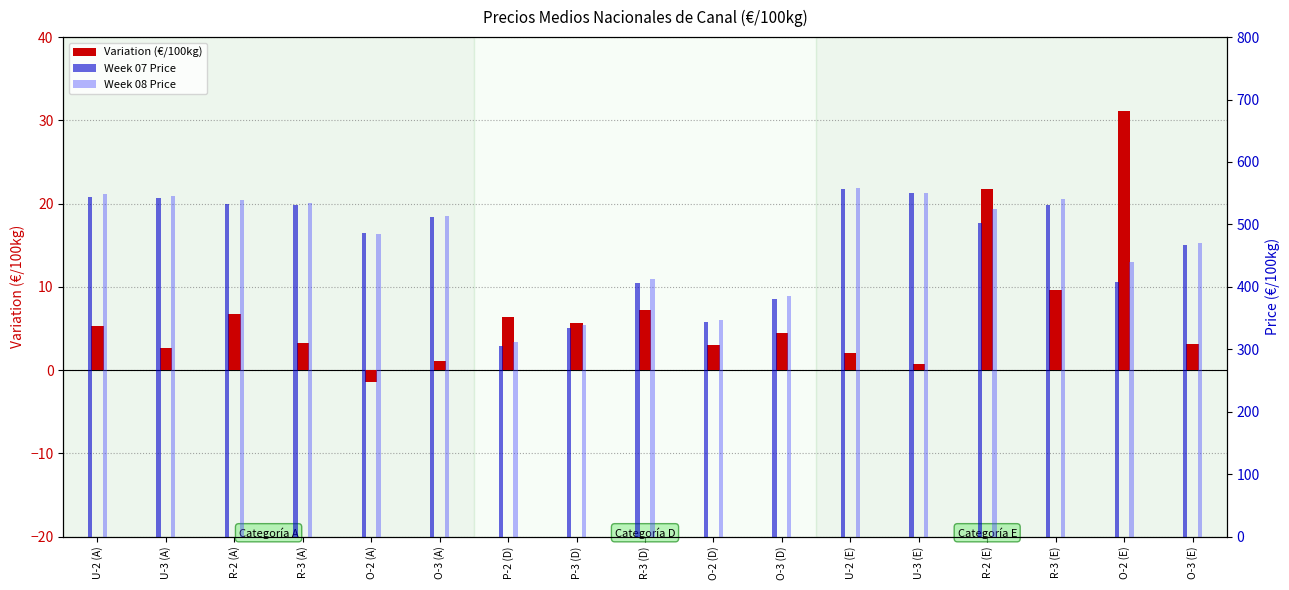

At which label does Week 08 Price first exceed 513?

U-2 (A)